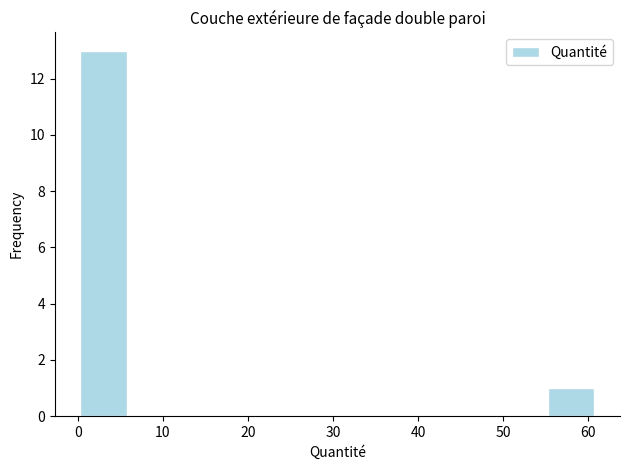

How tall is the bar that spans 55 to 61 on the x-axis? Neither the bar edges nor the heights are printed on the chart, so give them approximately, as read against the axes.

1